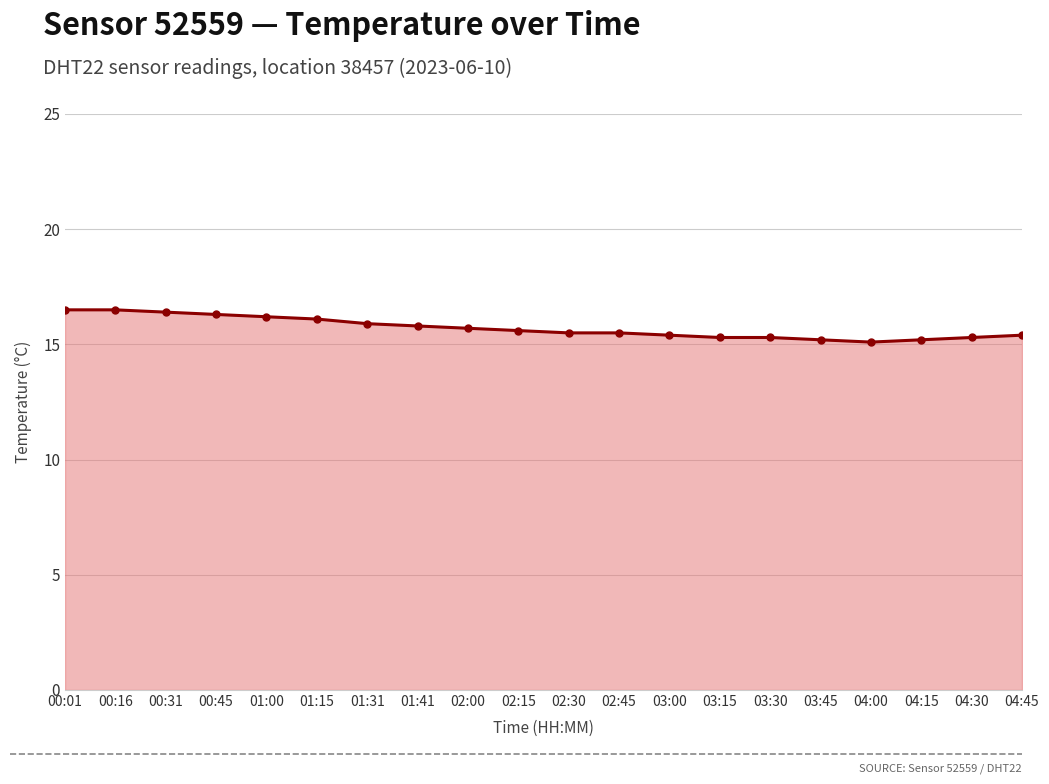

What is the difference between the second highest and minimum values?

1.4